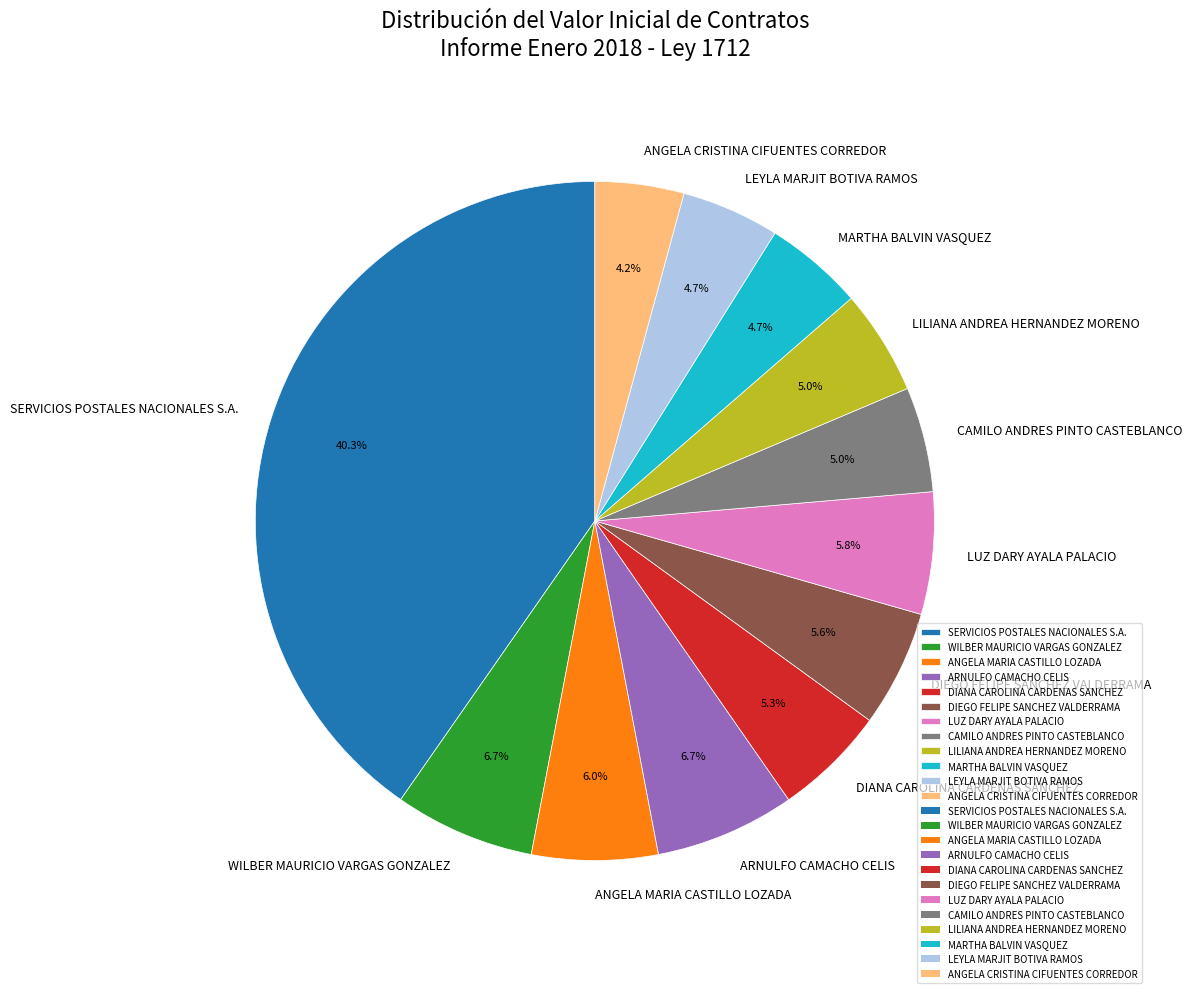

Does any single category account for the majority?

No